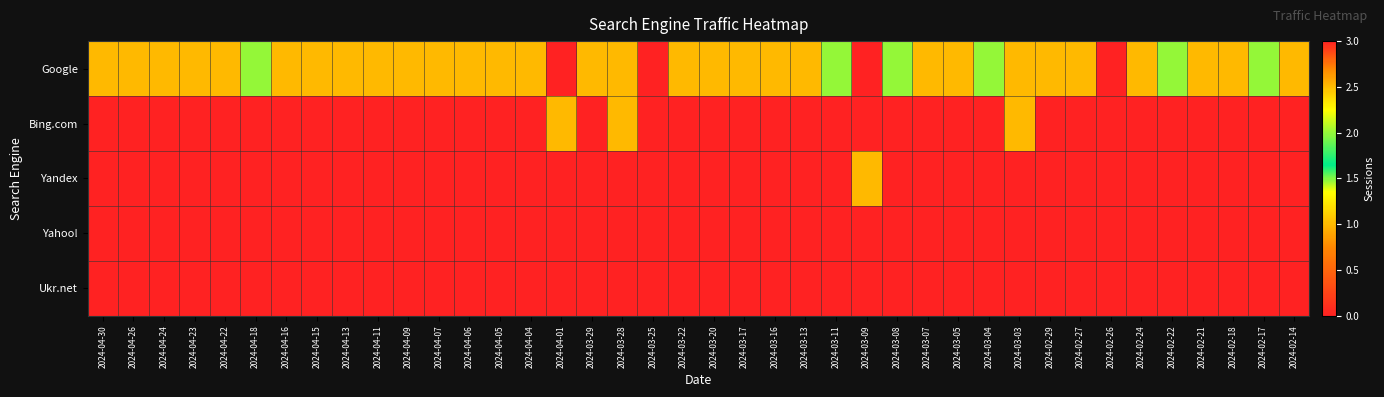

At which category is the sum across all series the highest?

2024-03-25